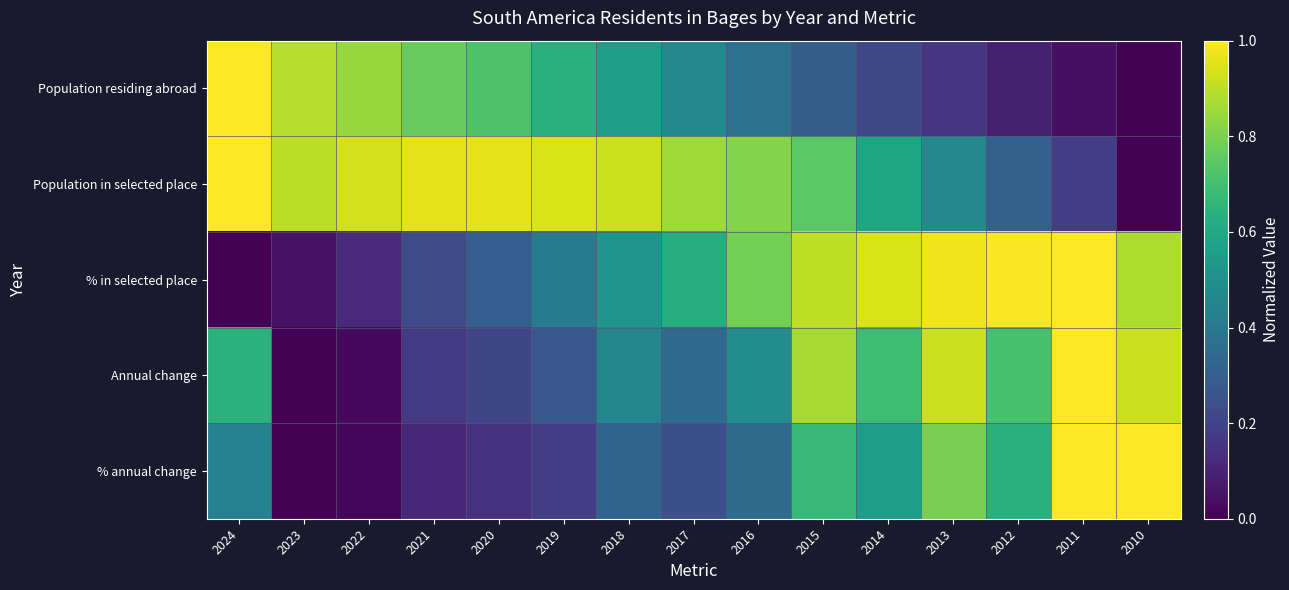

What is the total value across all series at 2020?

2.3